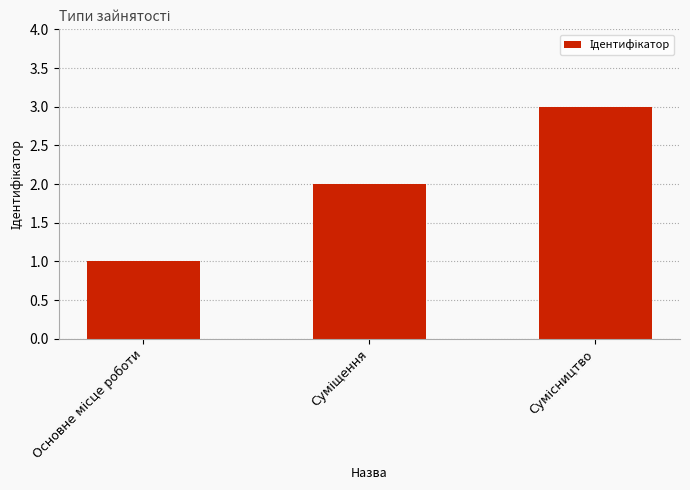

What is the sum of all values?

6